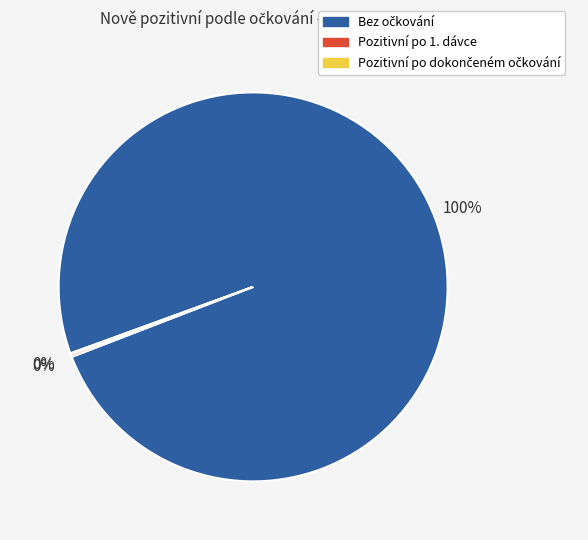

To the nearest percent, what is the average slice percentage?

33%